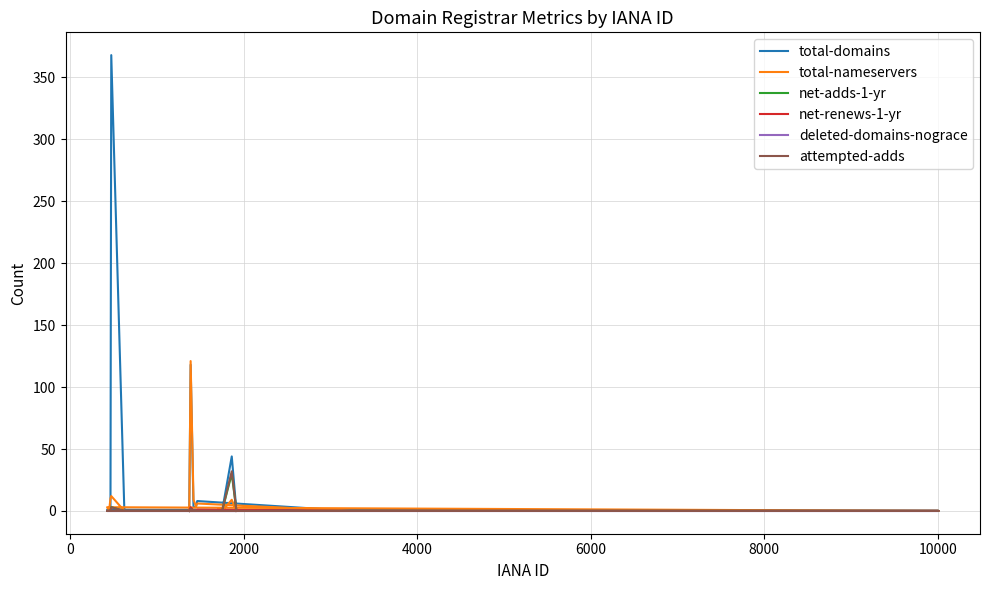

The value of attempted-adds at 4000 is 0. True or false?

True